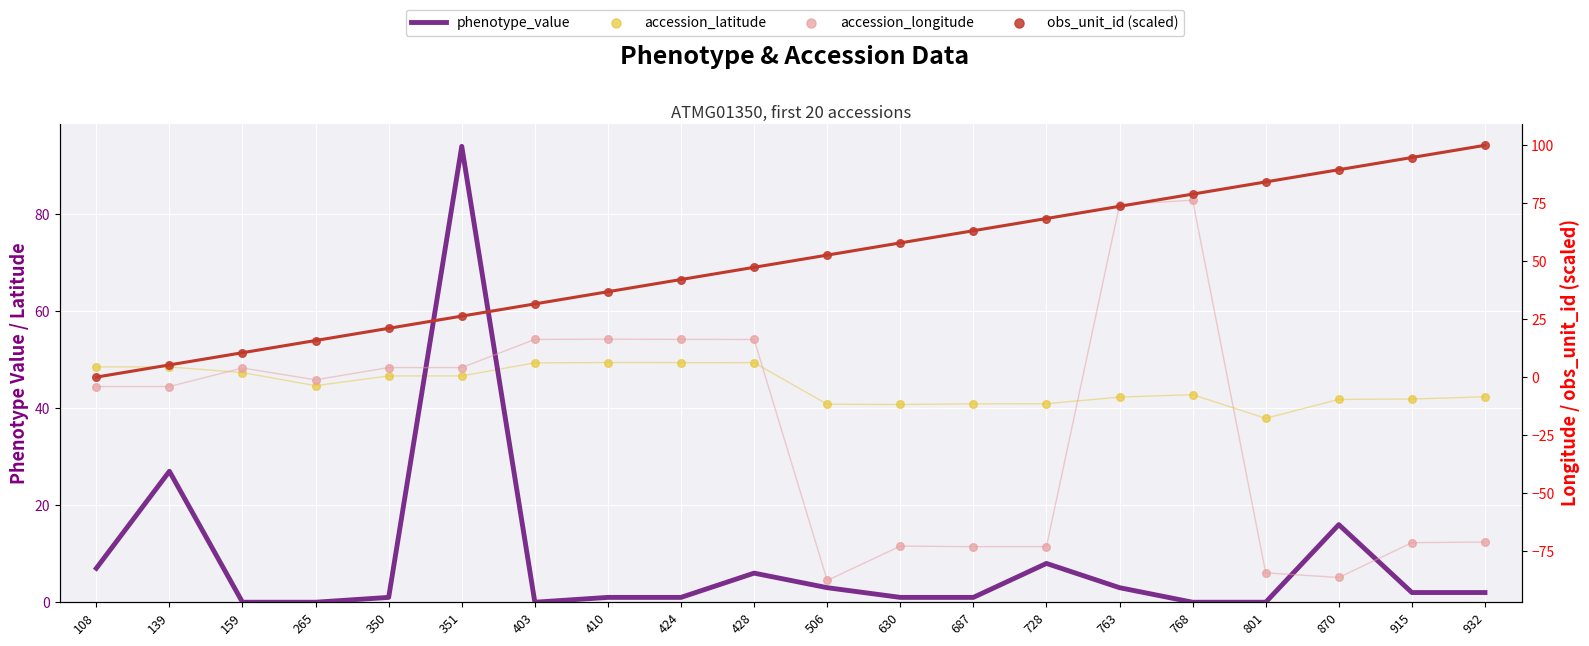

Is the value of accession_latitude at 728 greater than the value of accession_longitude at 728?

Yes